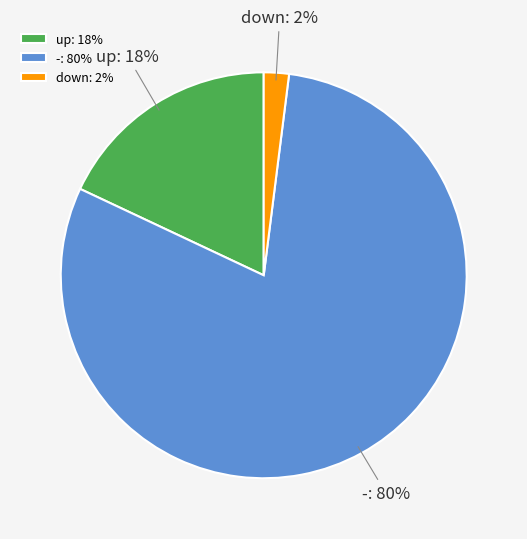

What percentage is the - slice, to the nearest percent?

80%